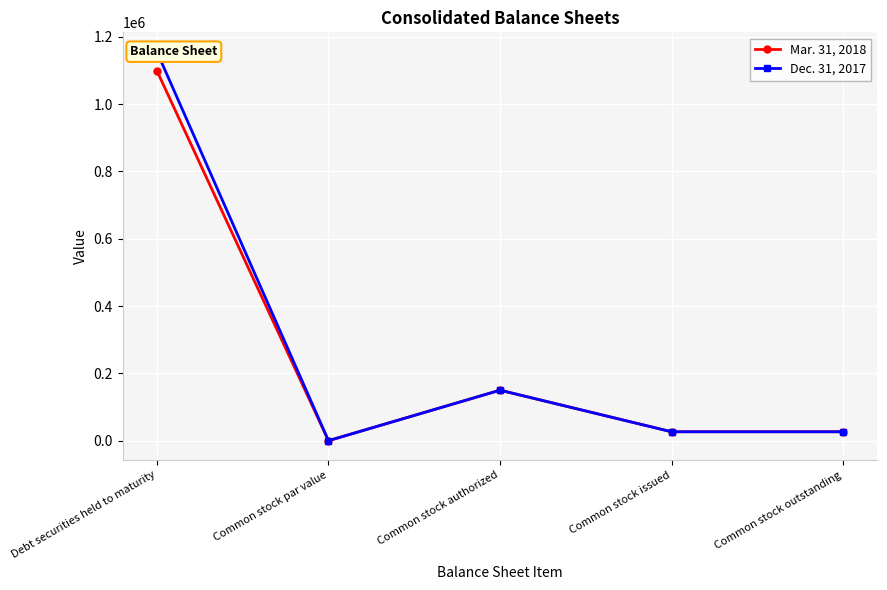

How many categories are shown in the chart?

5